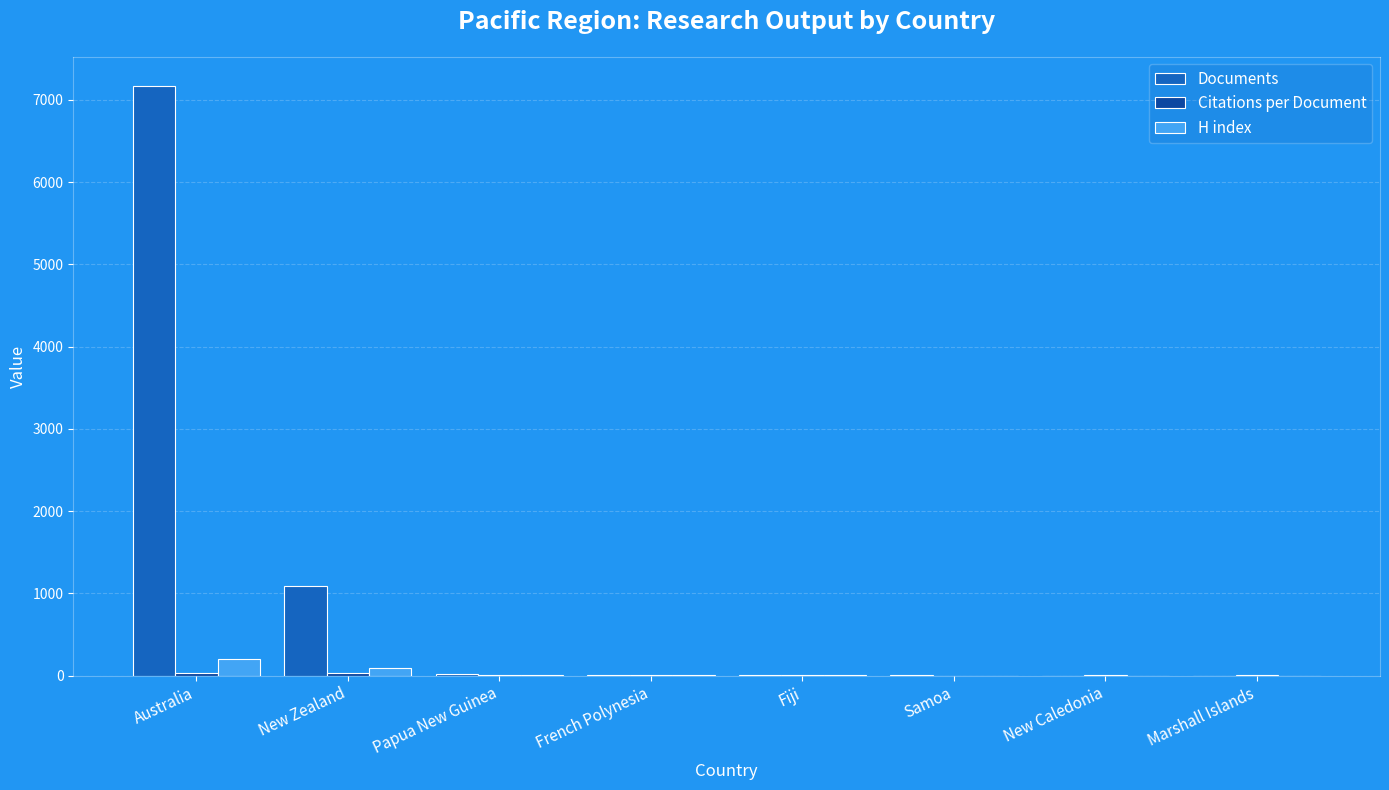

At which category is the sum across all series the highest?

Australia